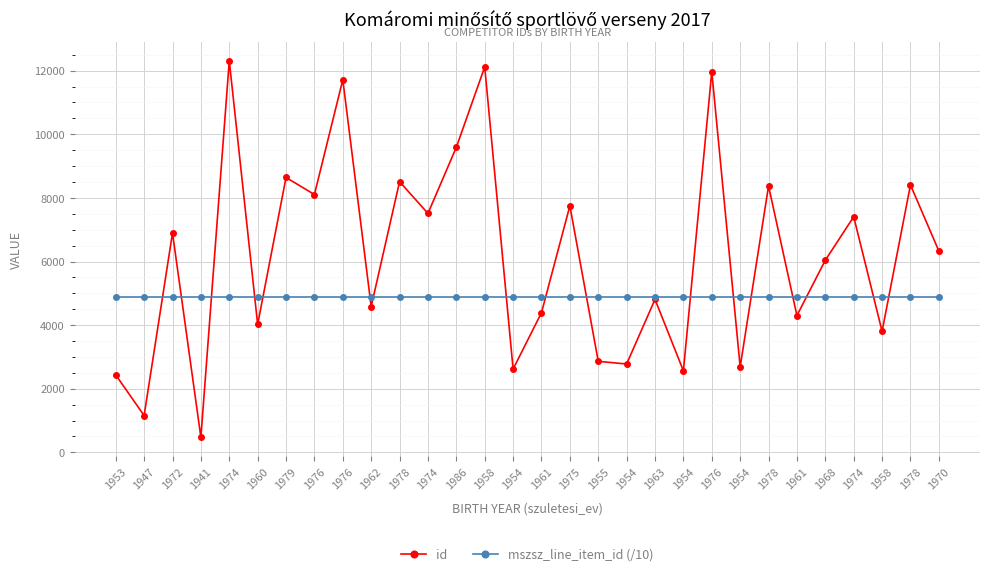

What is the spread (max minus min) of values at 1978?

3639.5